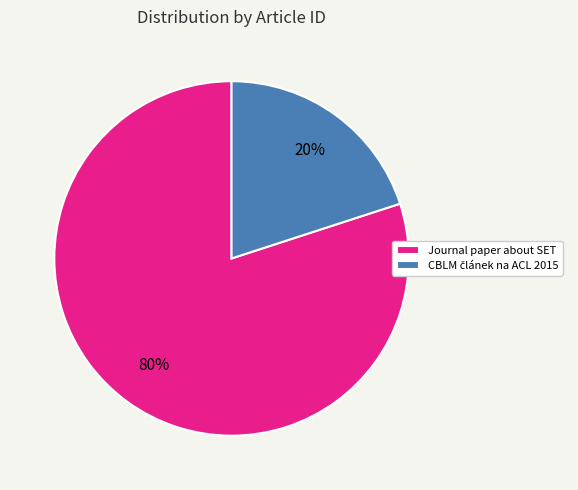

What is the largest slice in the pie chart?

Journal paper about SET